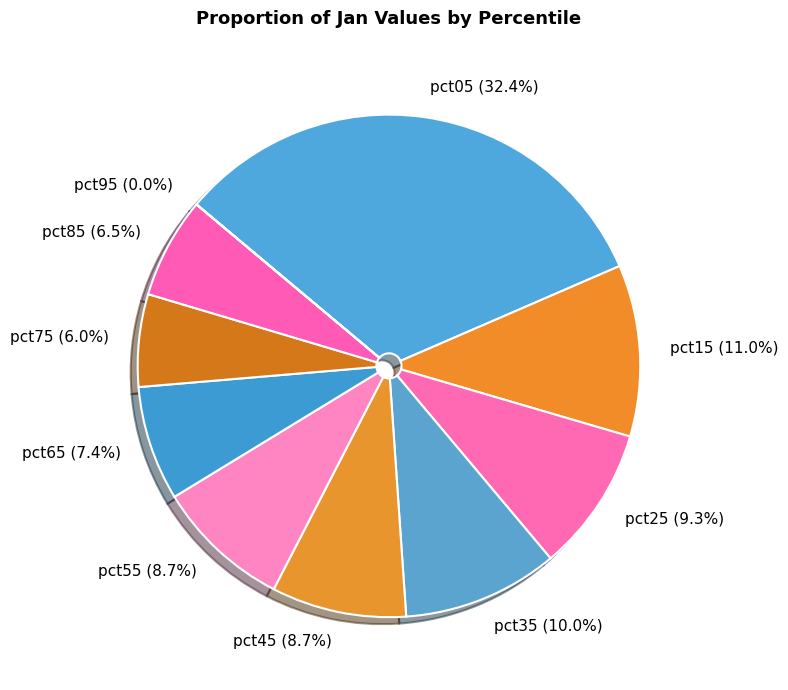

The pct35 slice represents 10% of the pie. True or false?

True